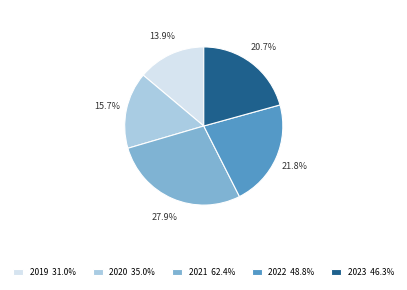

How many segments does this pie chart have?

5